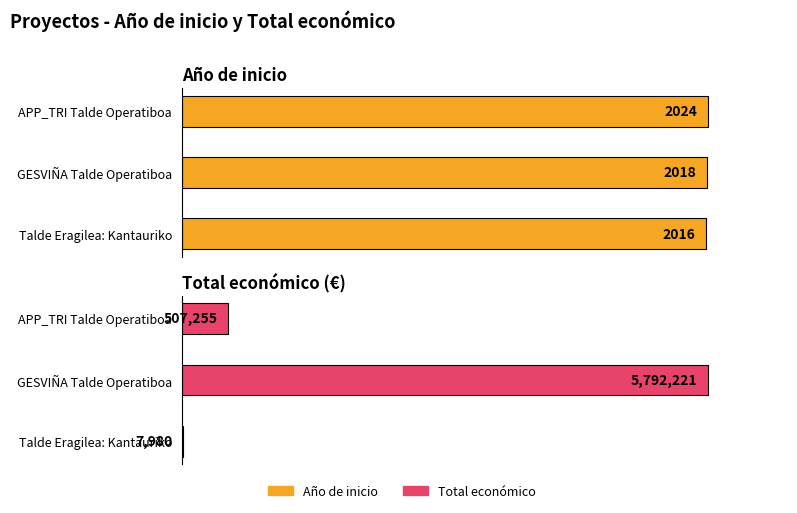

What position from the right is Talde Eragilea: Kantauriko?

1